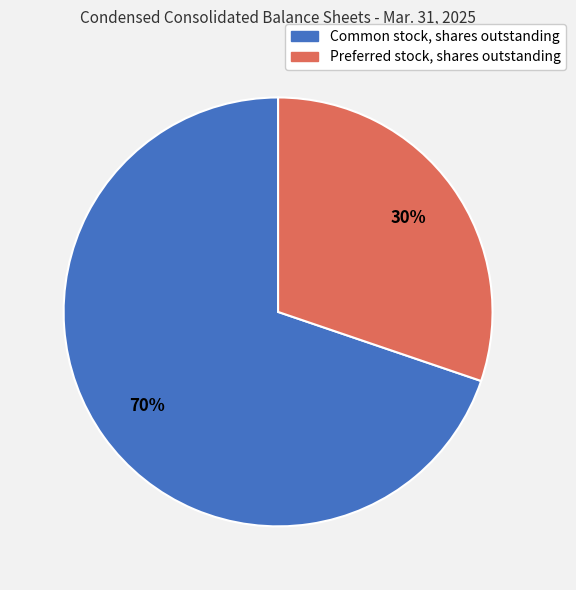

Approximately how many times larger is the value at Common stock, shares outstanding compared to Preferred stock, shares outstanding?

2.3